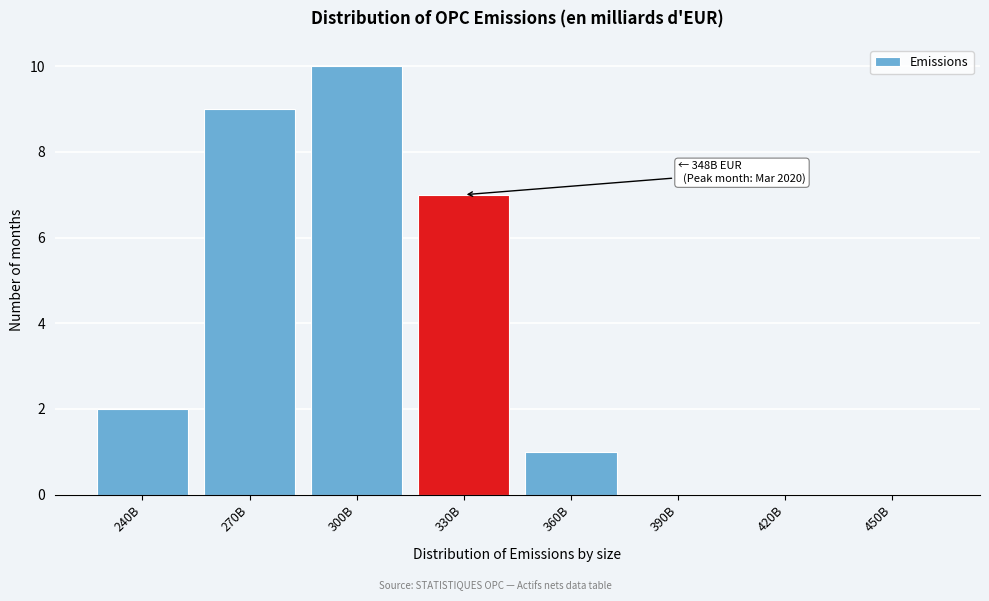

Reading left to right, what are all the values shown in this chart?

240B=2	270B=9	300B=10	330B=7	360B=1	390B=0	420B=0	450B=0